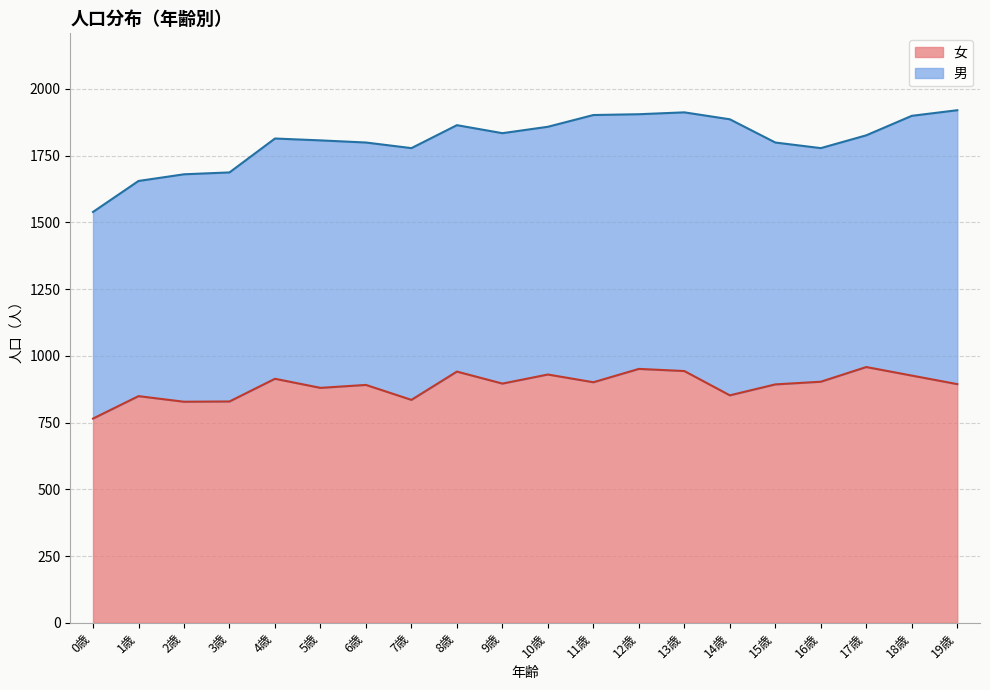

Which category has the lowest value across all series?

0歳